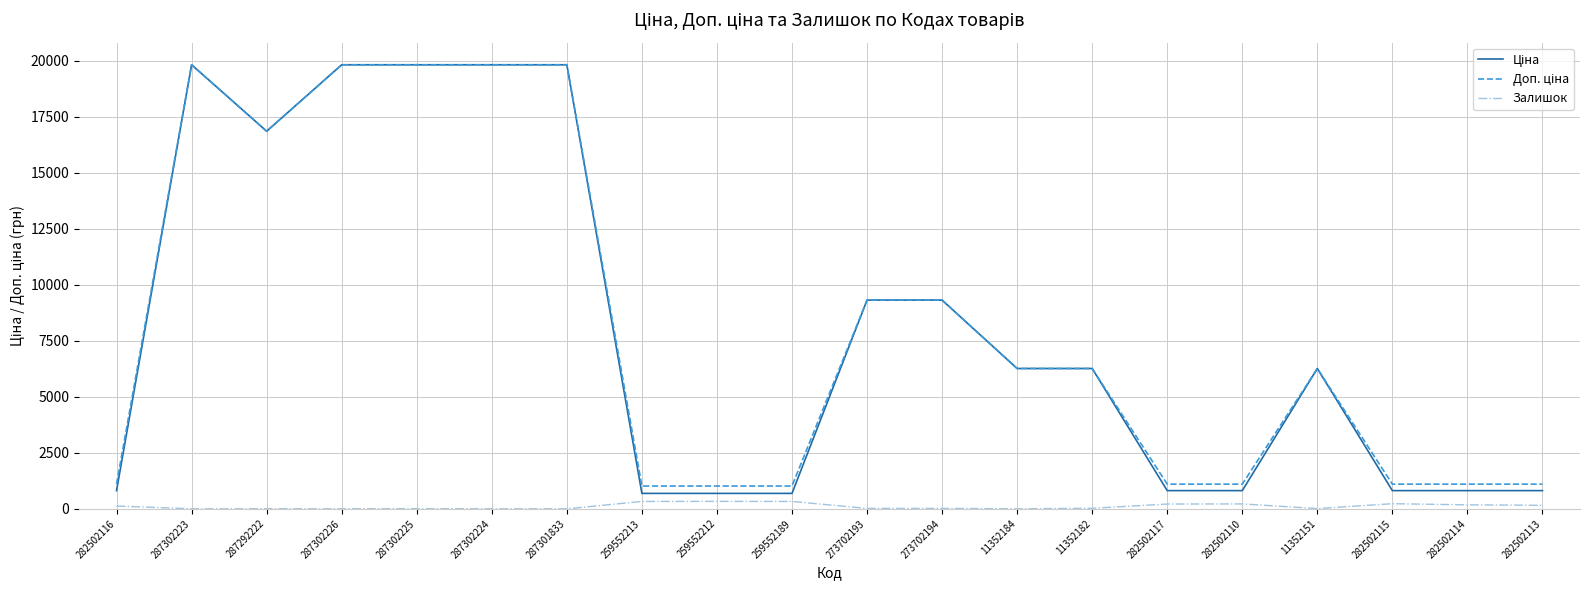

What is the spread (max minus min) of values at 11352184?

6266.7